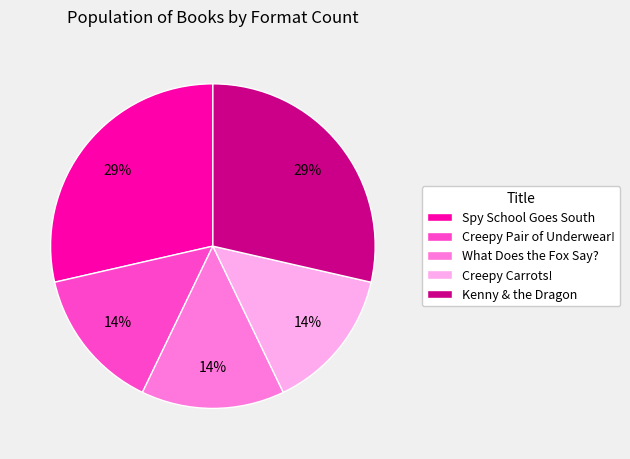

Is there any slice that represents more than half of the pie?

No